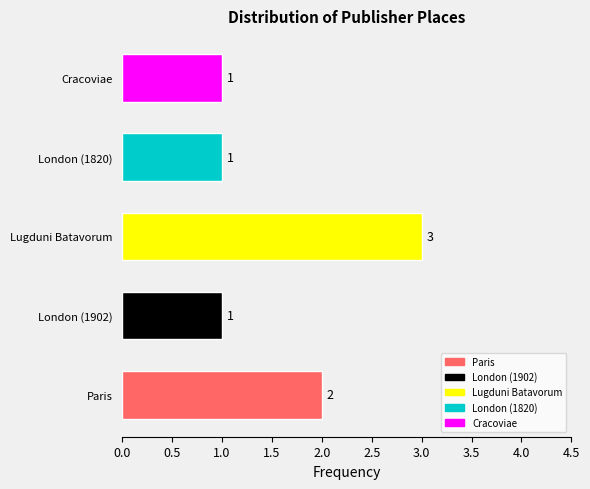

Approximately how many times larger is the value at London (1820) compared to Paris?

0.5